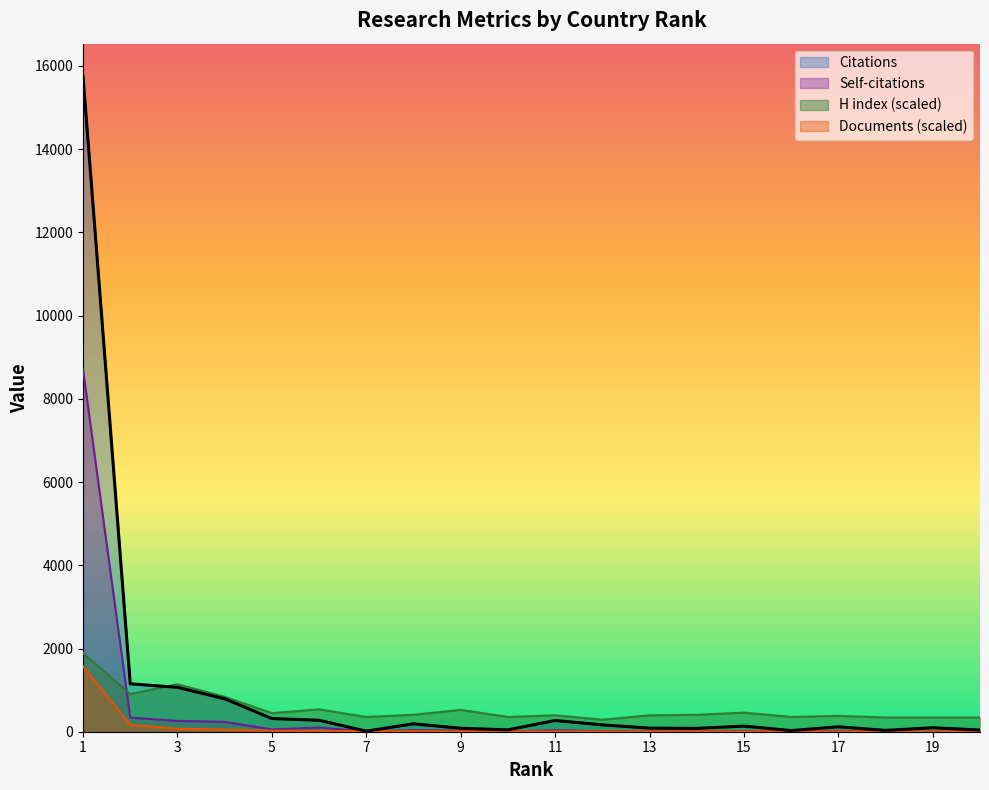

What is the smallest value displayed?

1.0